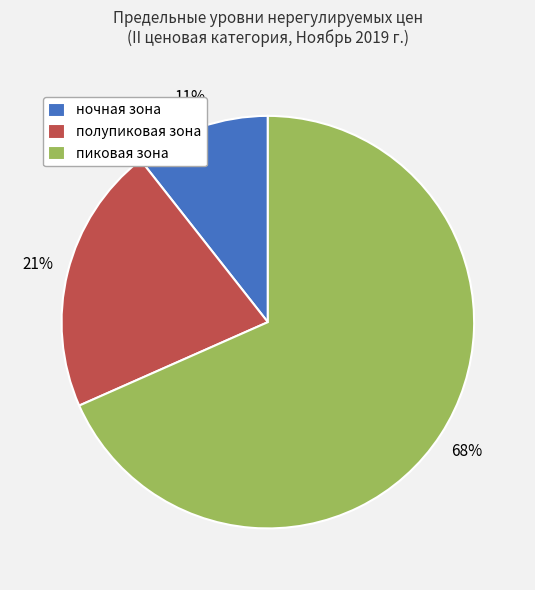

What percentage is the ночная зона slice, to the nearest percent?

11%